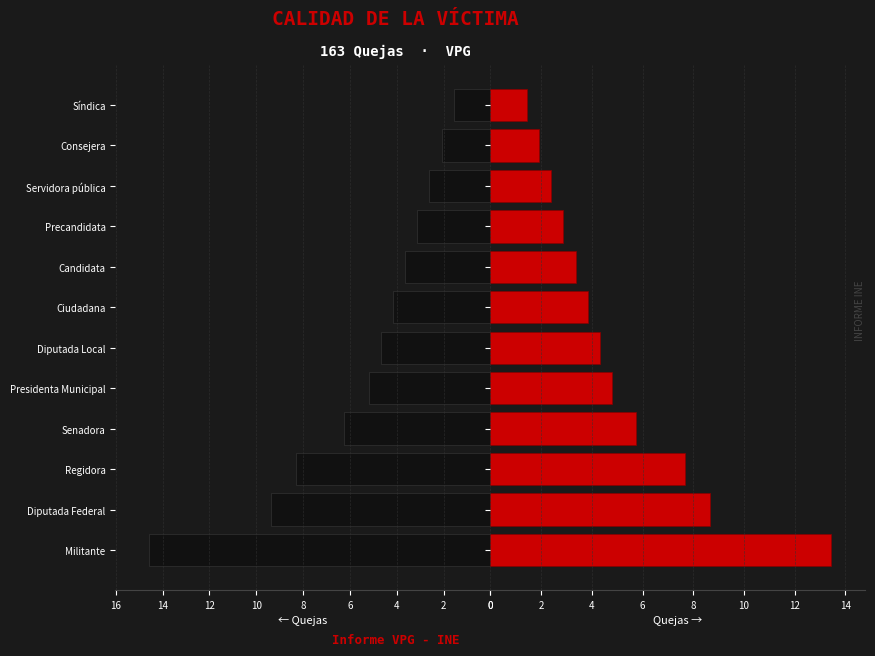

What is the difference between the maximum and minimum values in the Left series?

13.0